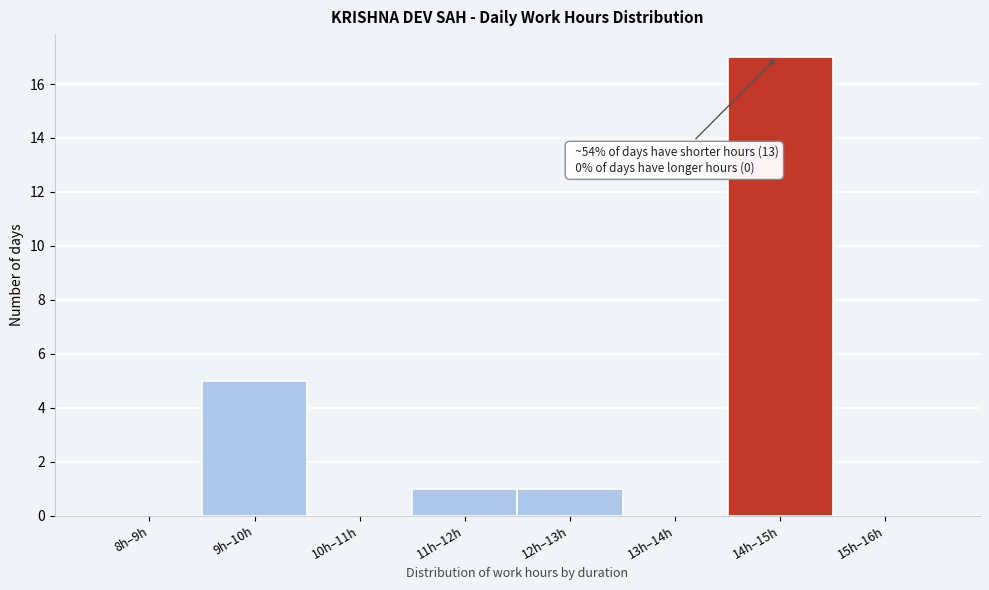

Reading left to right, extract all data points from this chart.

8h–9h=0	9h–10h=5	10h–11h=0	11h–12h=1	12h–13h=1	13h–14h=0	14h–15h=17	15h–16h=0